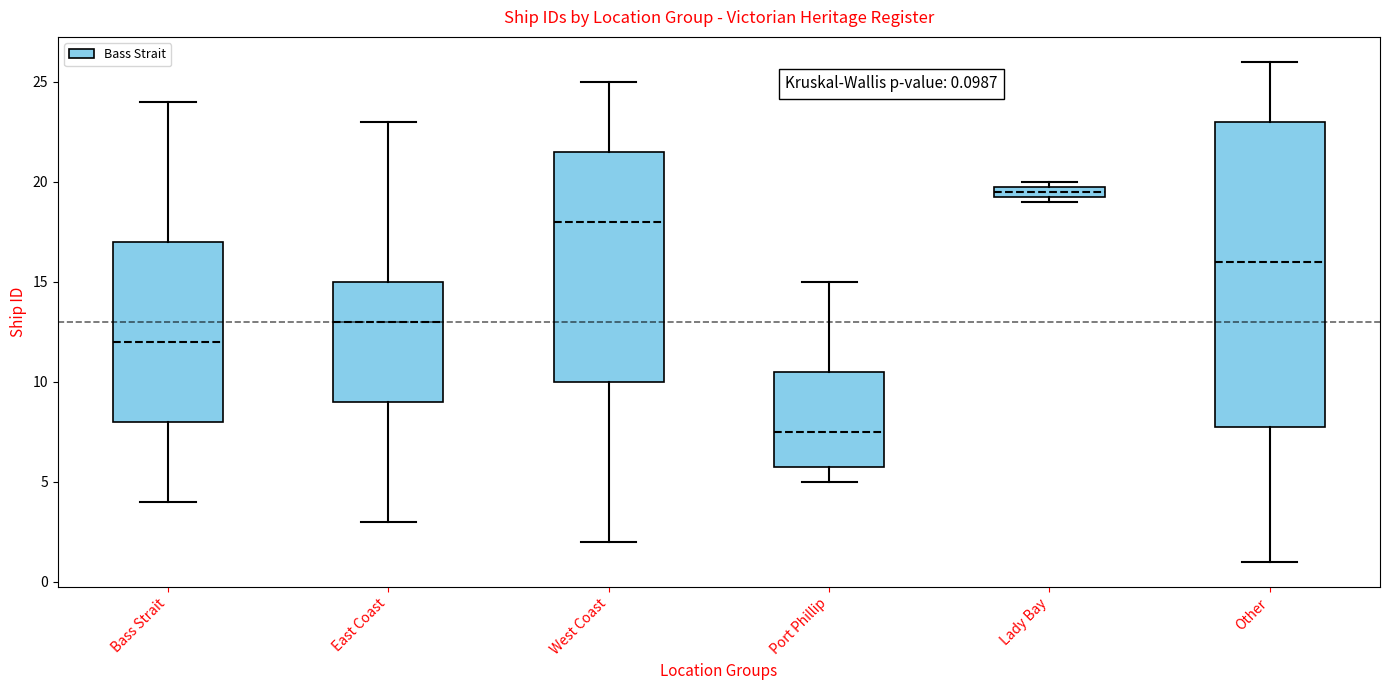

Which box is the tallest, from its lower edge to its upper edge?

Other